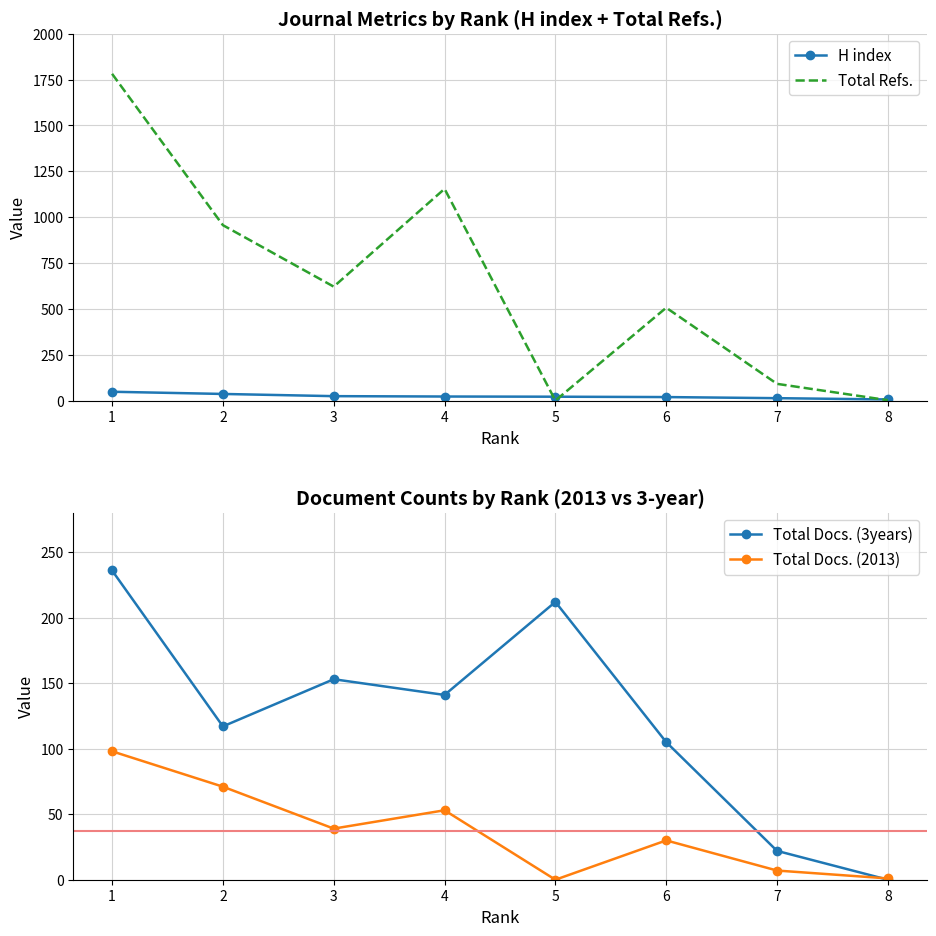

Does the chart have visible grid lines?

Yes